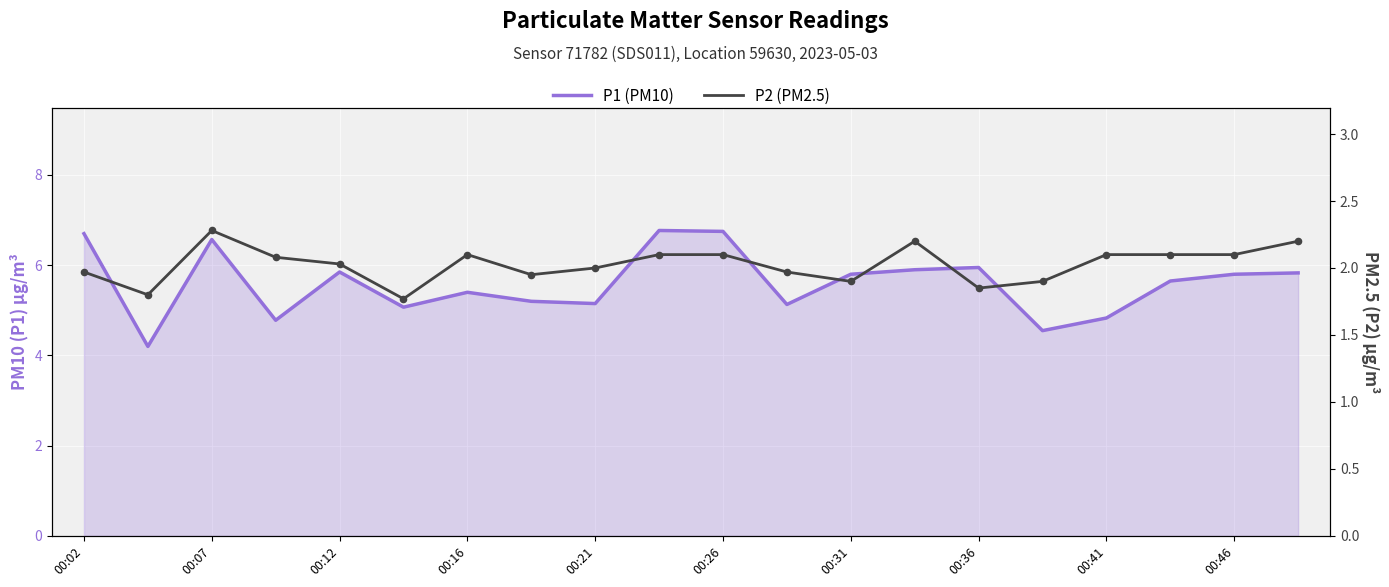

Which series reaches the maximum Y coordinate?

P1 (PM10)